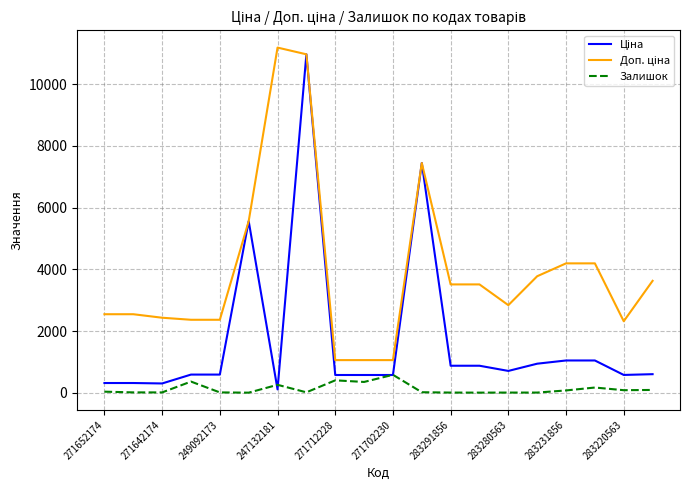

What is the maximum value shown in the chart?

11182.0